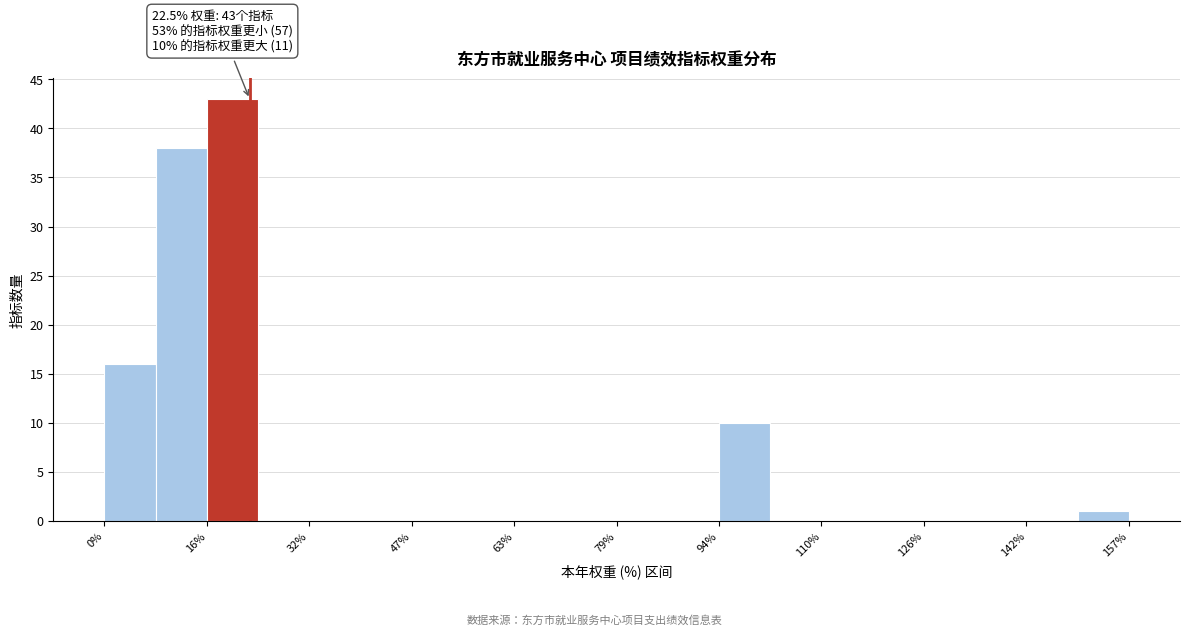

Around what value on the x-axis is the tallest bar? Give the approximate position of its centre, as read against the axis.

20